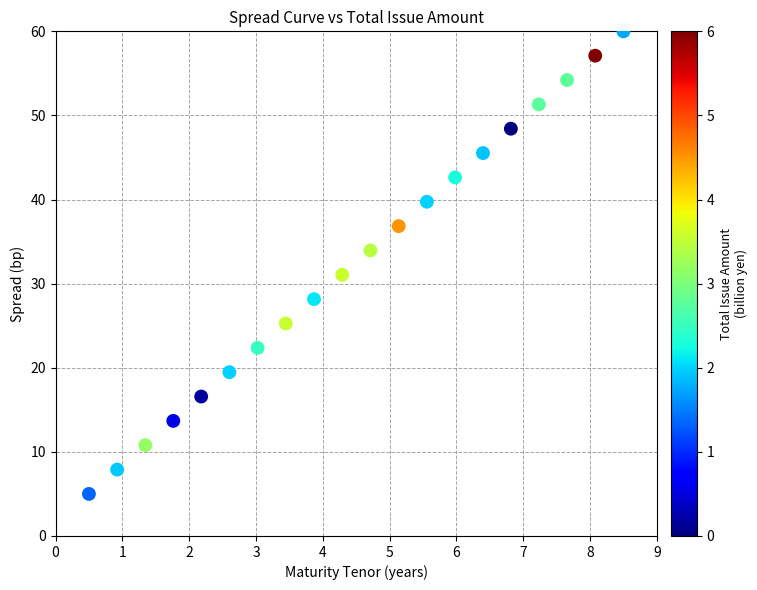

What is the range of X values (max minus min)?

8.0